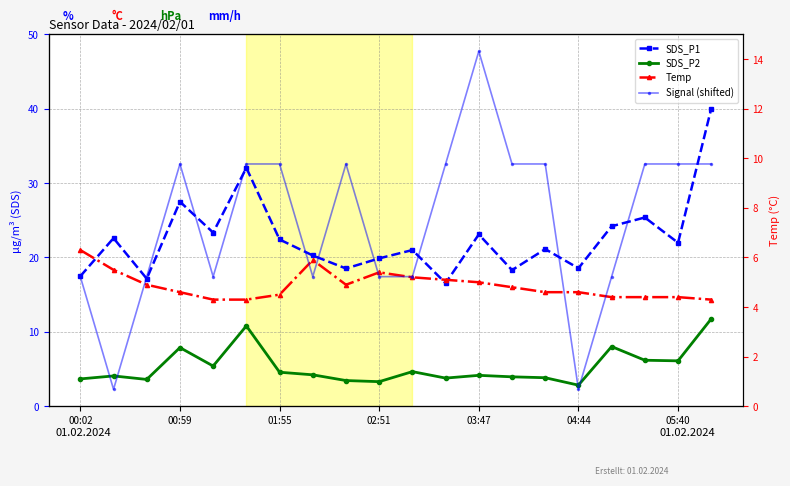

What is the value of the SDS_P1 point at the 4th from the left?

27.5